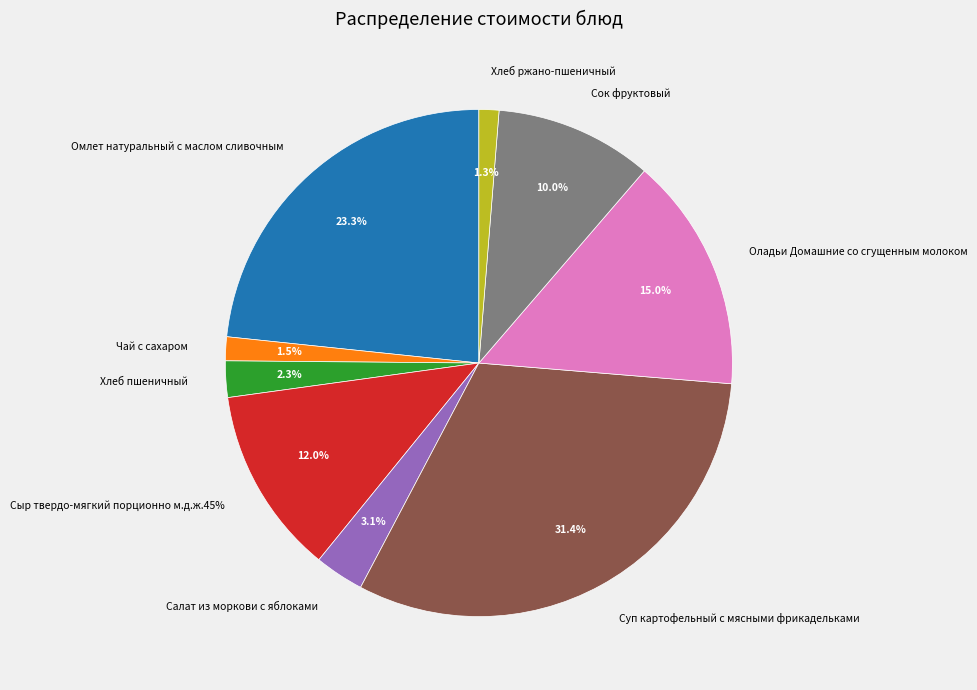

To the nearest percent, what portion does Суп картофельный с мясными фрикадельками represent?

31%